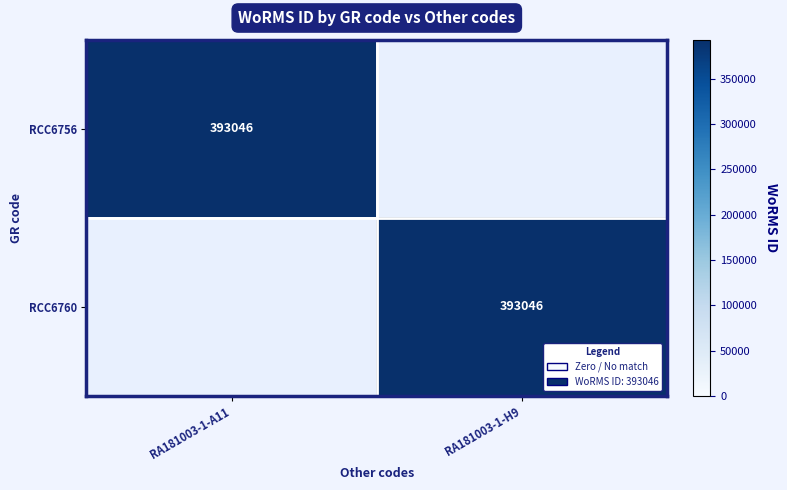

What is the difference between the highest and lowest values at RA181003-1-A11?

393046